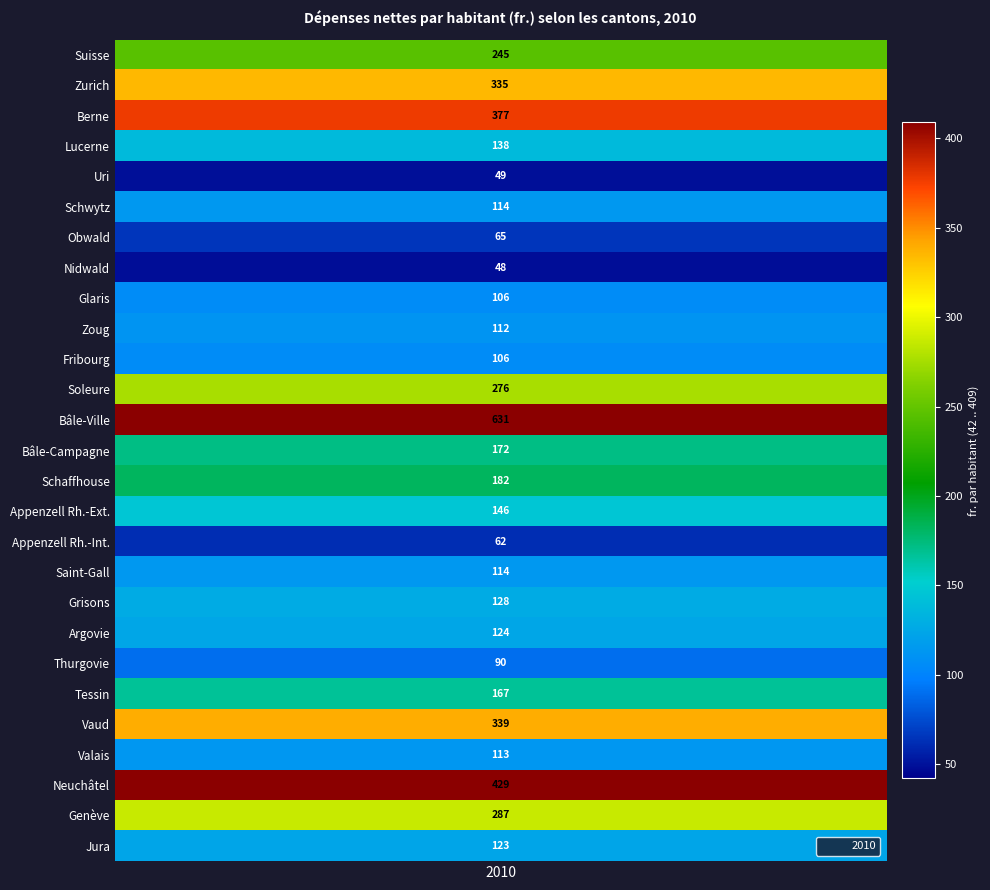

Reading left to right, what are all the values shown in this chart?

Suisse=245	Zurich=335	Berne=377	Lucerne=138	Uri=49	Schwytz=114	Obwald=65	Nidwald=48	Glaris=106	Zoug=112	Fribourg=106	Soleure=276	Bâle-Ville=631	Bâle-Campagne=172	Schaffhouse=182	Appenzell Rh.-Ext.=146	Appenzell Rh.-Int.=62	Saint-Gall=114	Grisons=128	Argovie=124	Thurgovie=90	Tessin=167	Vaud=339	Valais=113	Neuchâtel=429	Genève=287	Jura=123